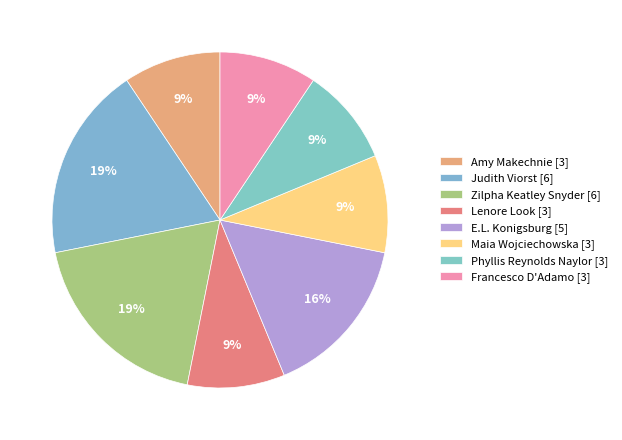

How many slices are in this pie chart?

8